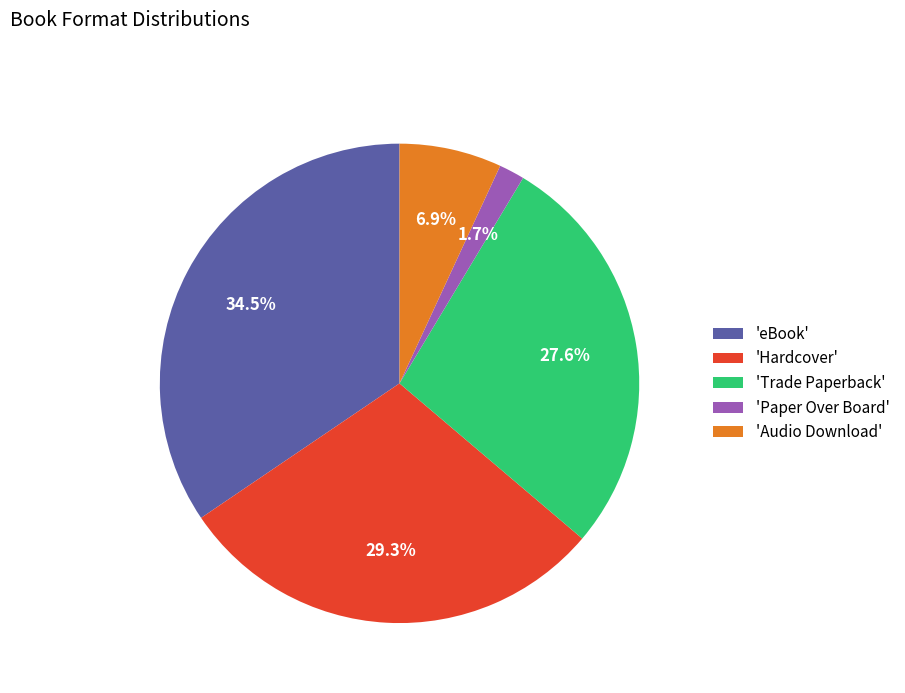

Count the number of slices in the pie.

5